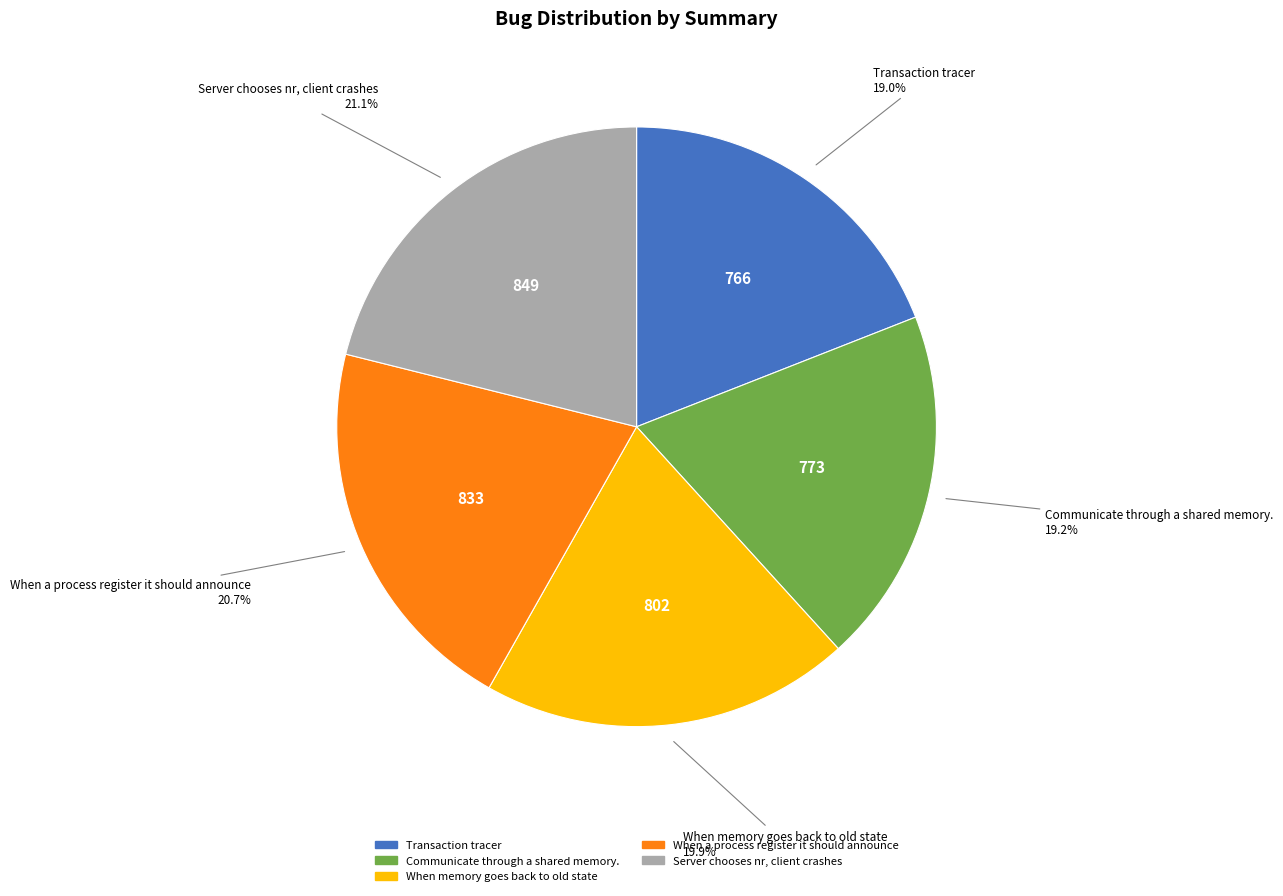

Approximately how many times larger is the value at Transaction tracer compared to When a process register it should announce?

0.9